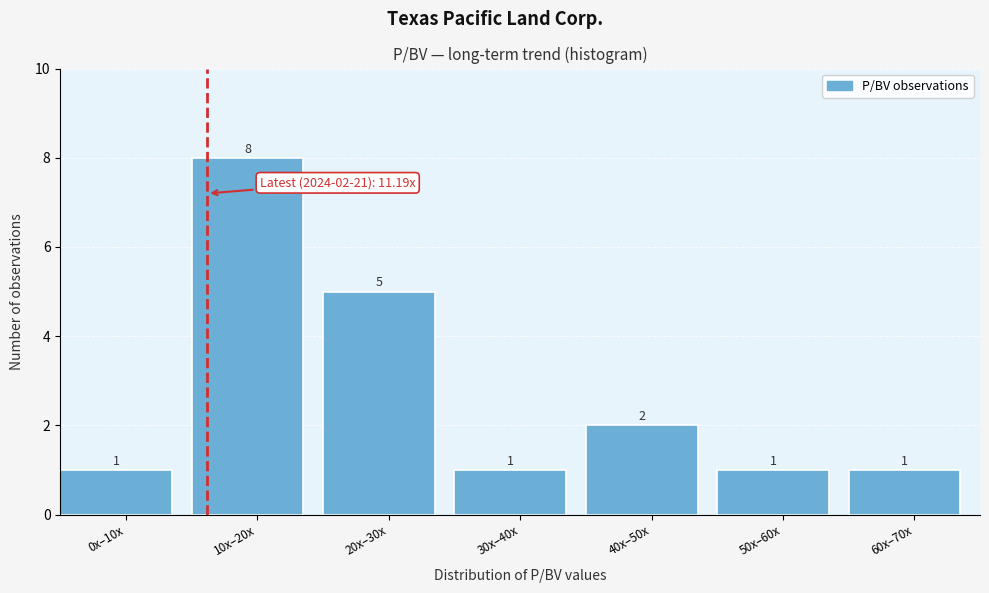

Reading left to right, list all the values displayed in this chart.

1	8	5	1	2	1	1